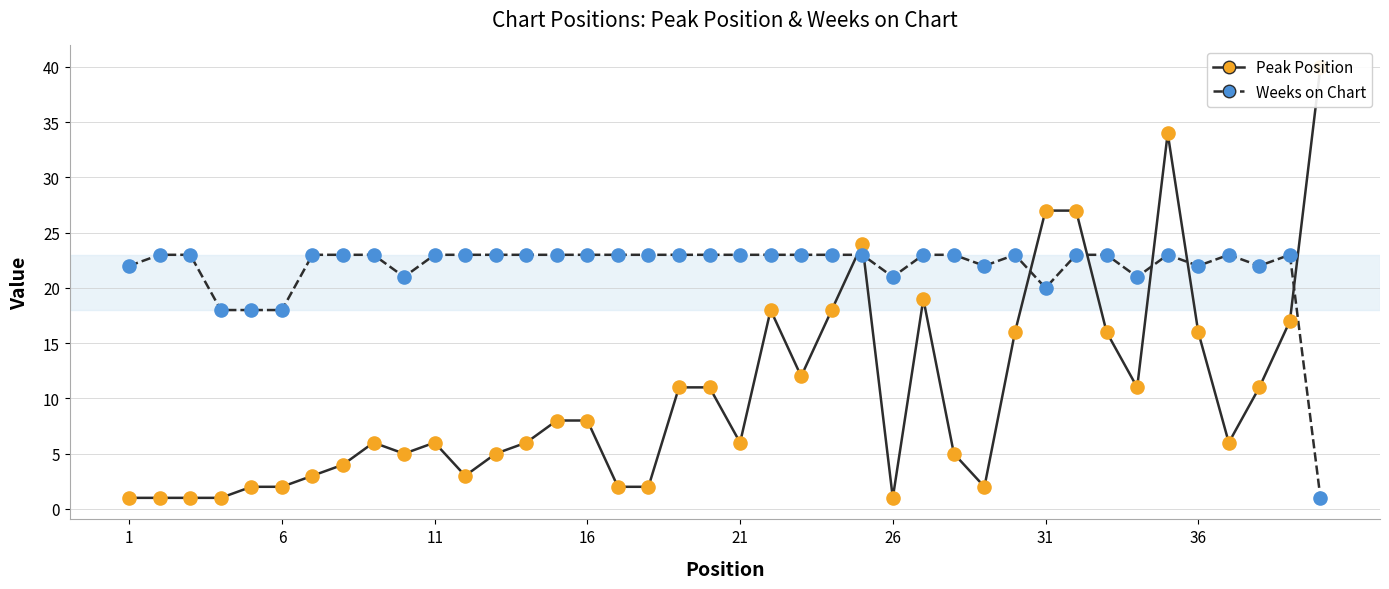

Is the value of Weeks on Chart at 14 greater than the value of Peak Position at 37?

Yes